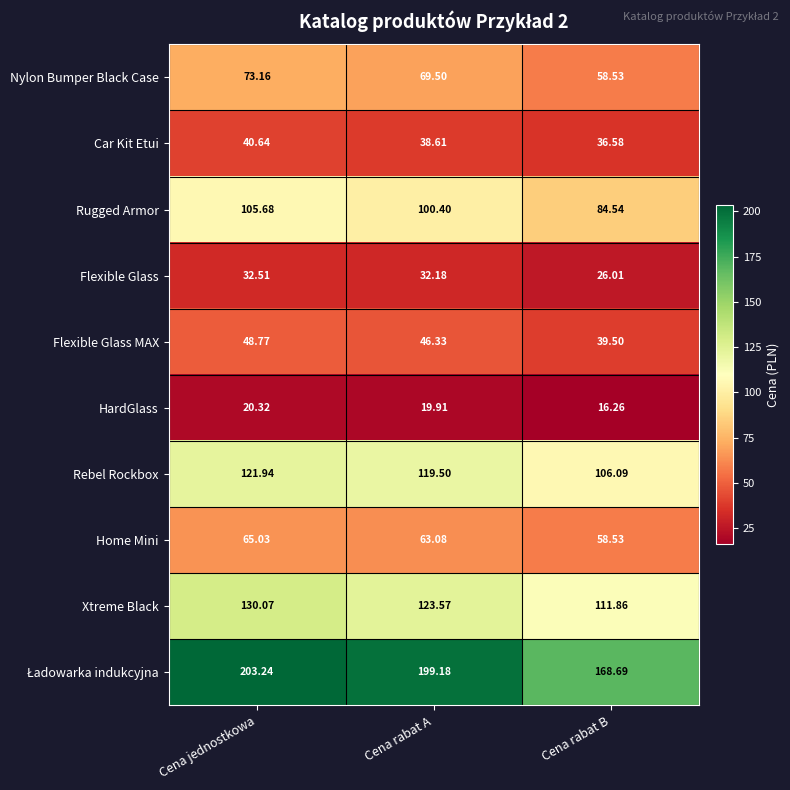

Is the value of HardGlass at Cena rabat A greater than the value of Rugged Armor at Cena jednostkowa?

No